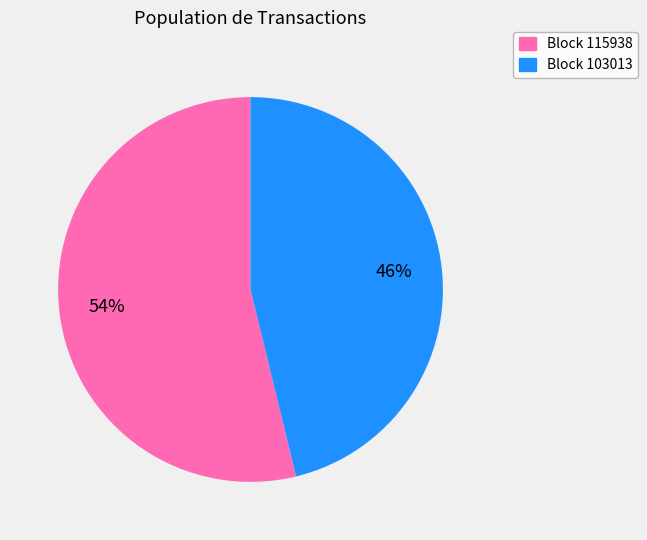

Rank the categories by value from lowest to highest.

Block 103013, Block 115938